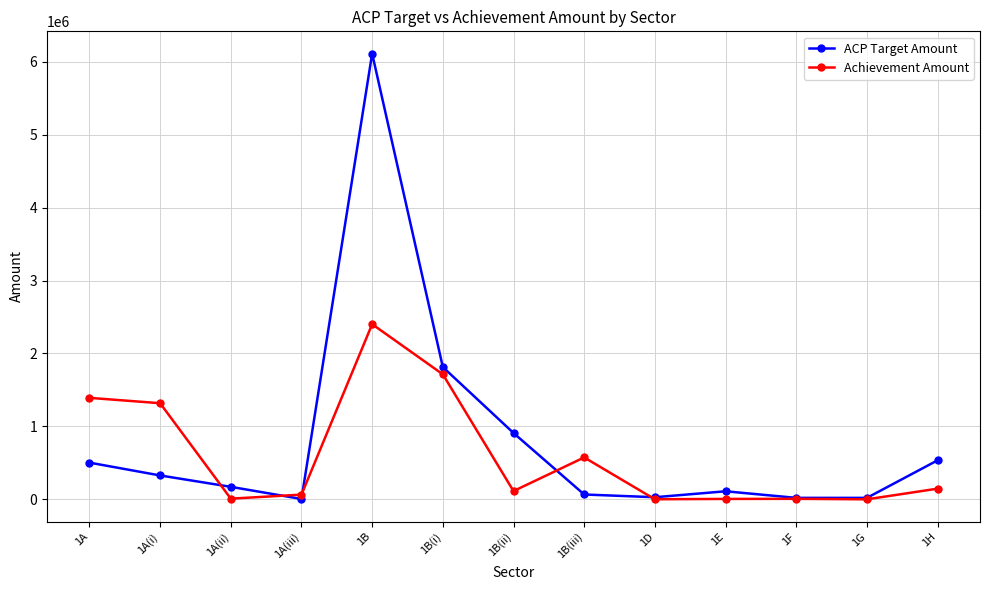

At which category does ACP Target Amount reach its first local peak?

1B